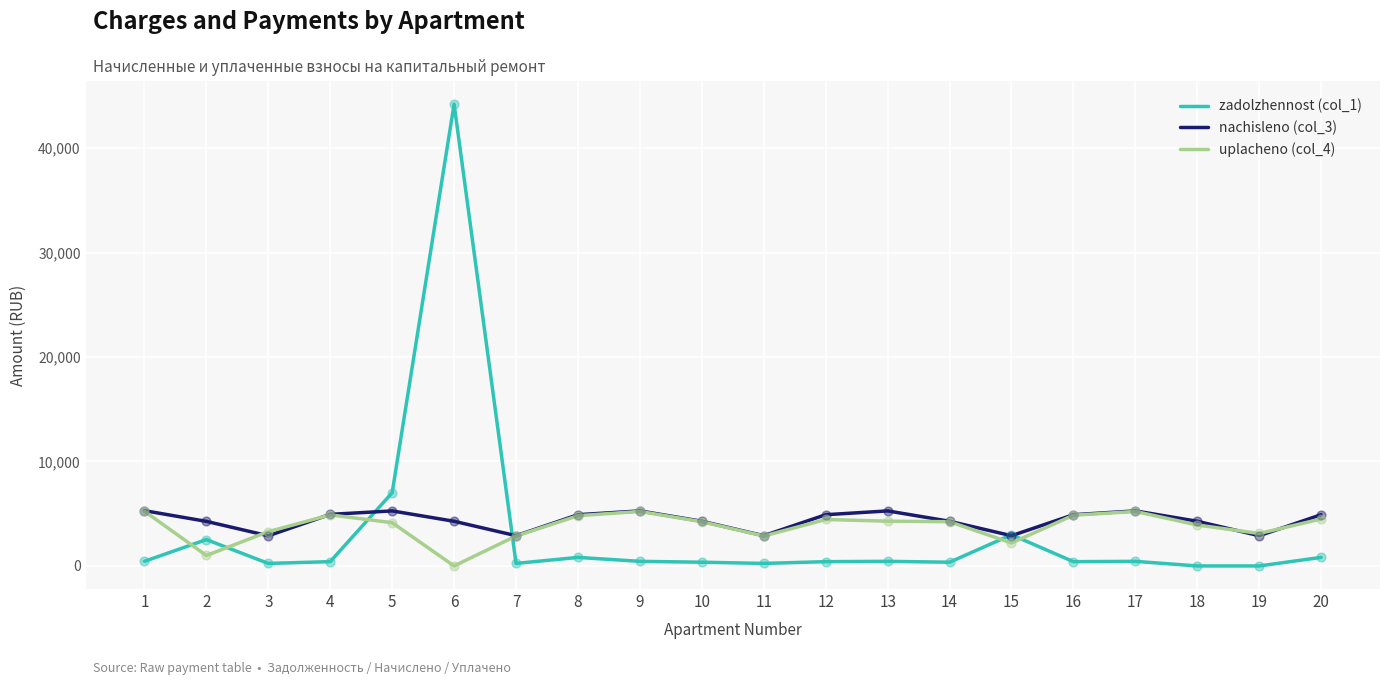

At how many categories does at least one series exceed 17536?

1